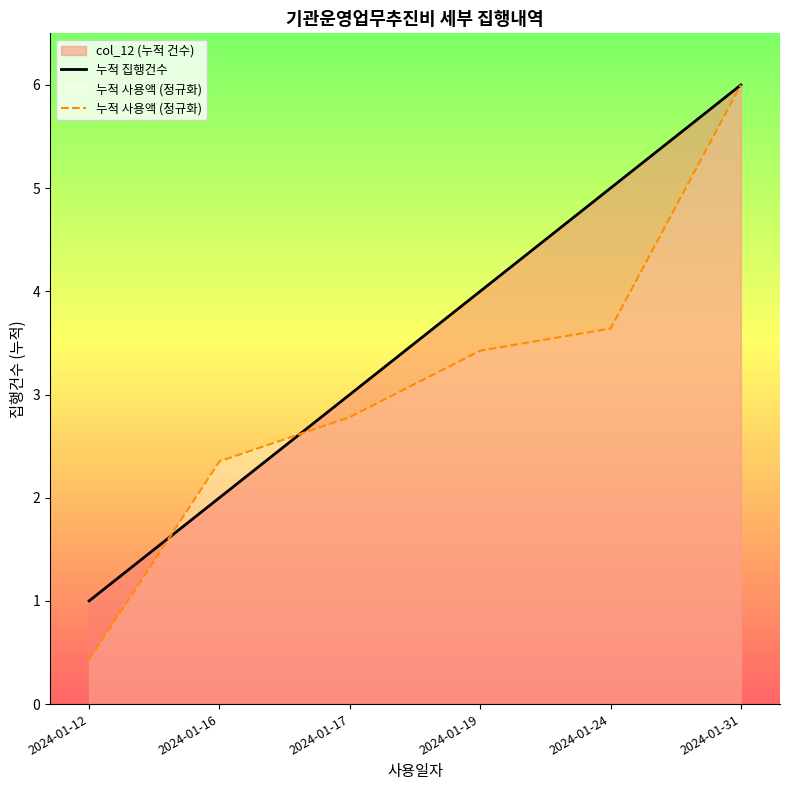

At how many categories does at least one series exceed 5?

1